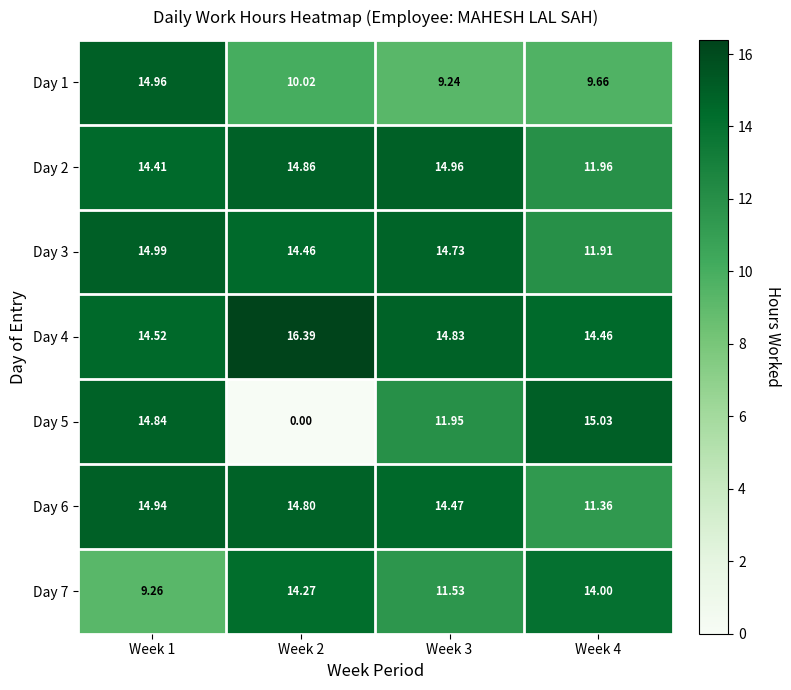

Is the value of Day 7 at Week 4 greater than the value of Day 3 at Week 3?

No